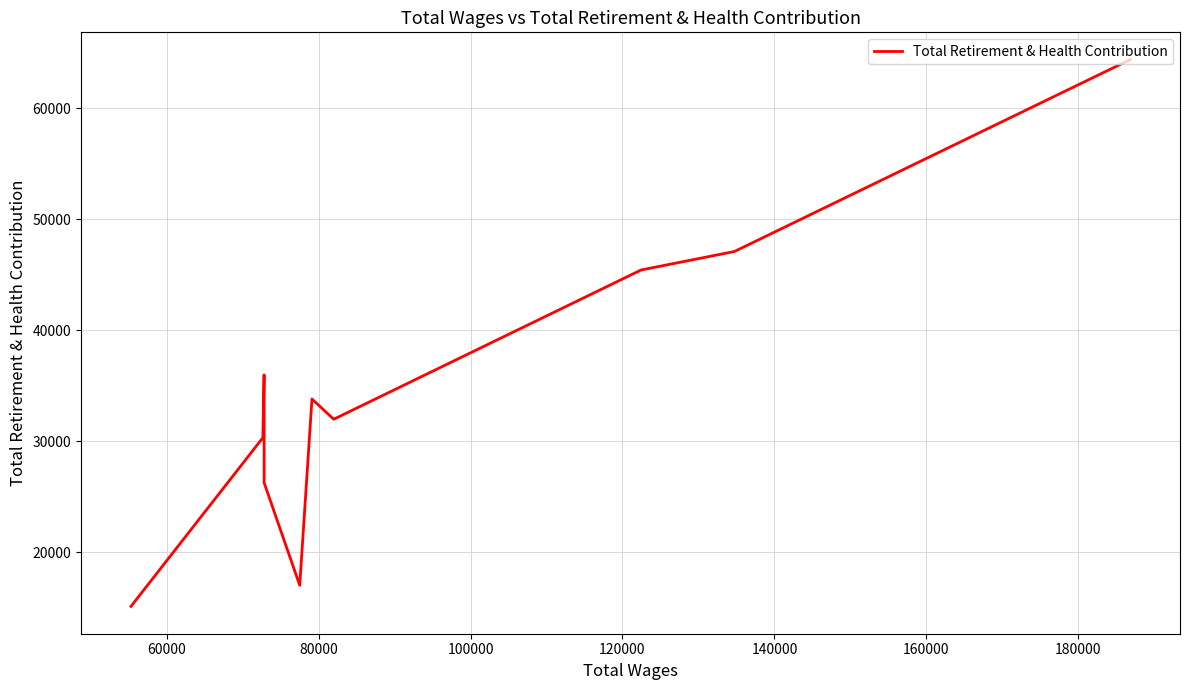

How many lines are shown in the chart?

1